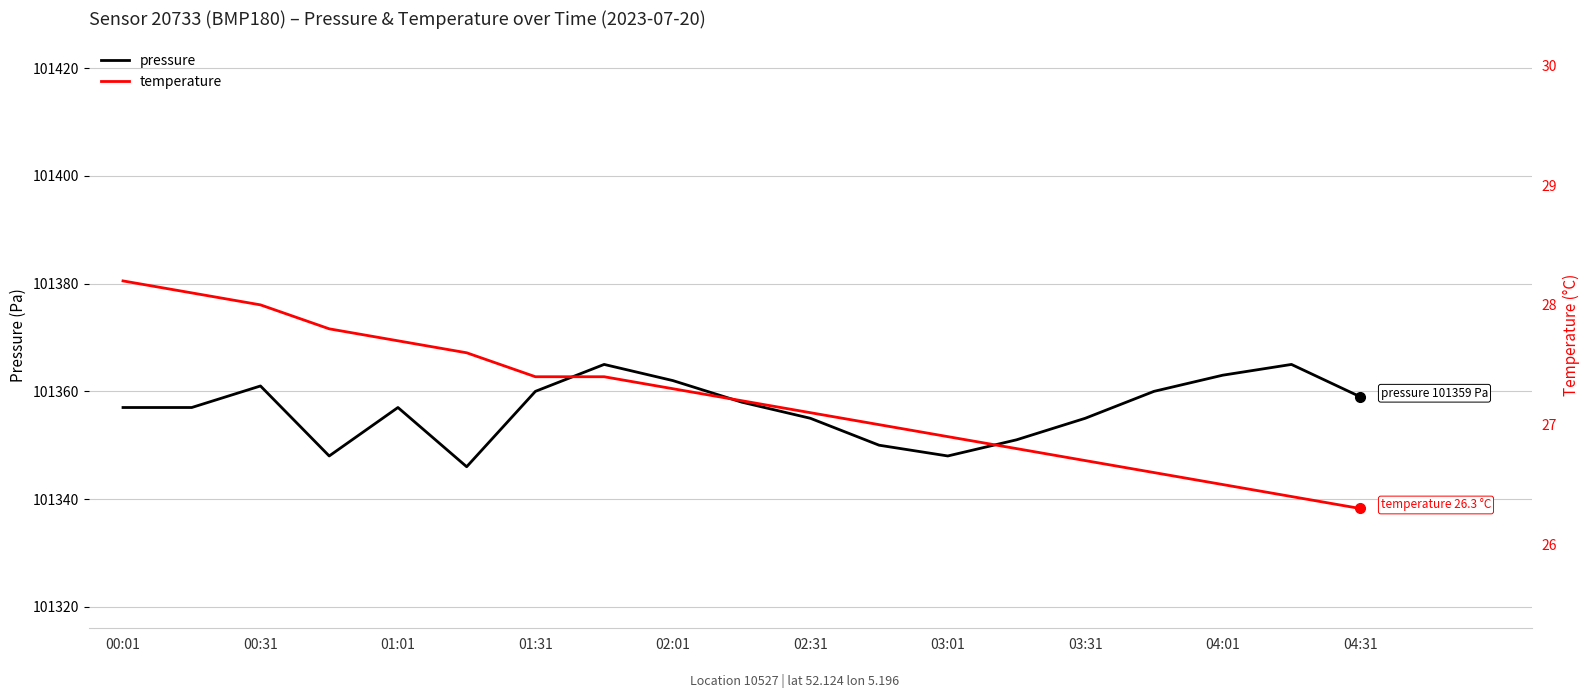

True or false: temperature and pressure cross at least once.

False